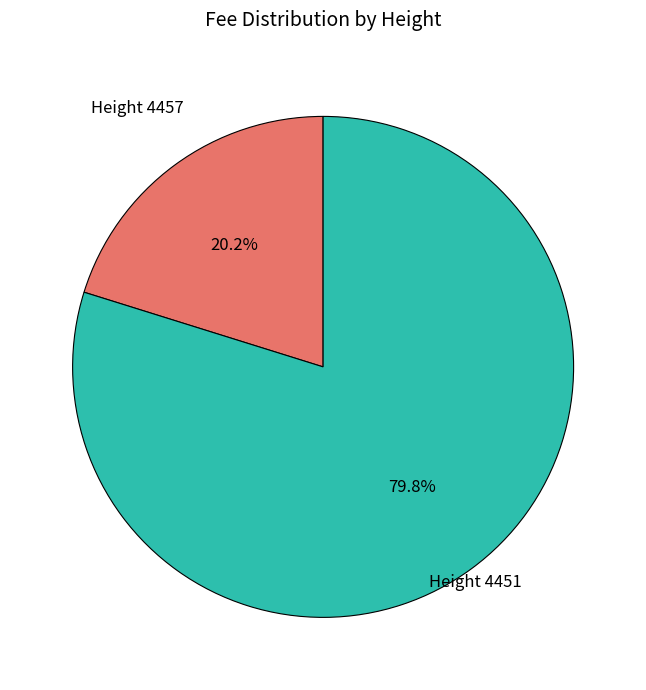

Which category has the biggest portion of the pie?

Height 4451